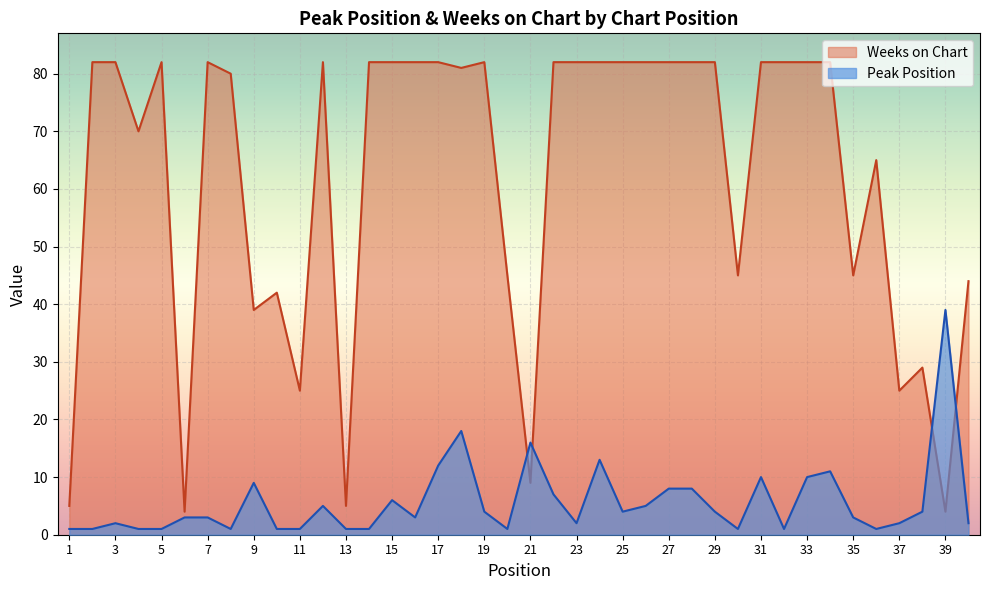

List the series in order of their peak value, highest first.

Weeks on Chart, Peak Position